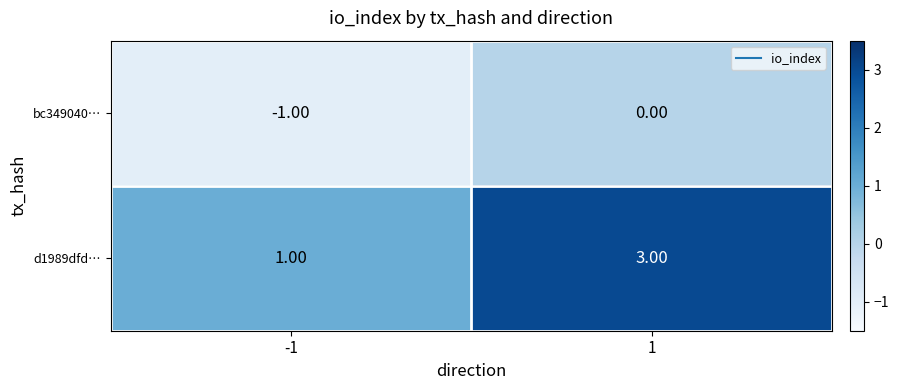

What is the sum of the d1989dfd… values at -1 and 1?

4